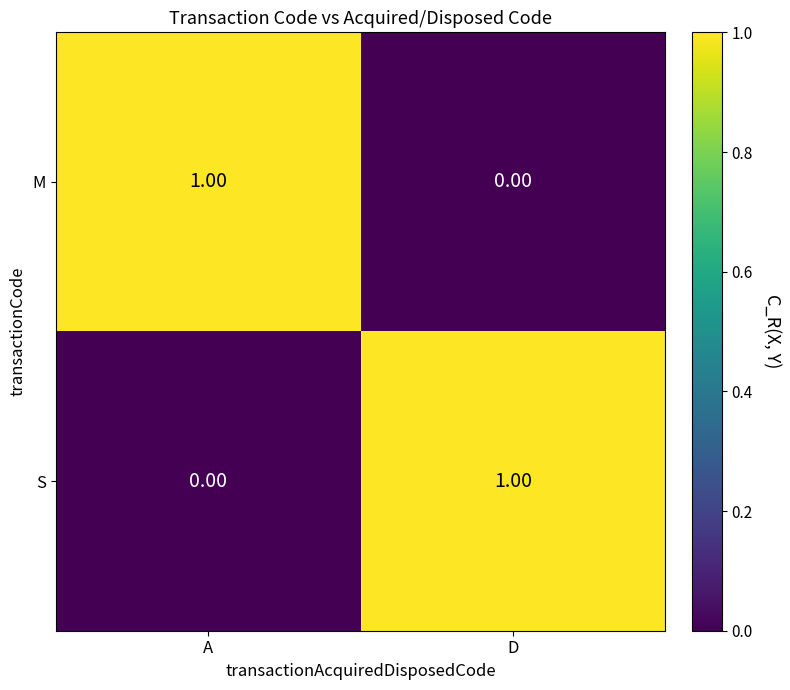

At which label is M closest to 0?

D